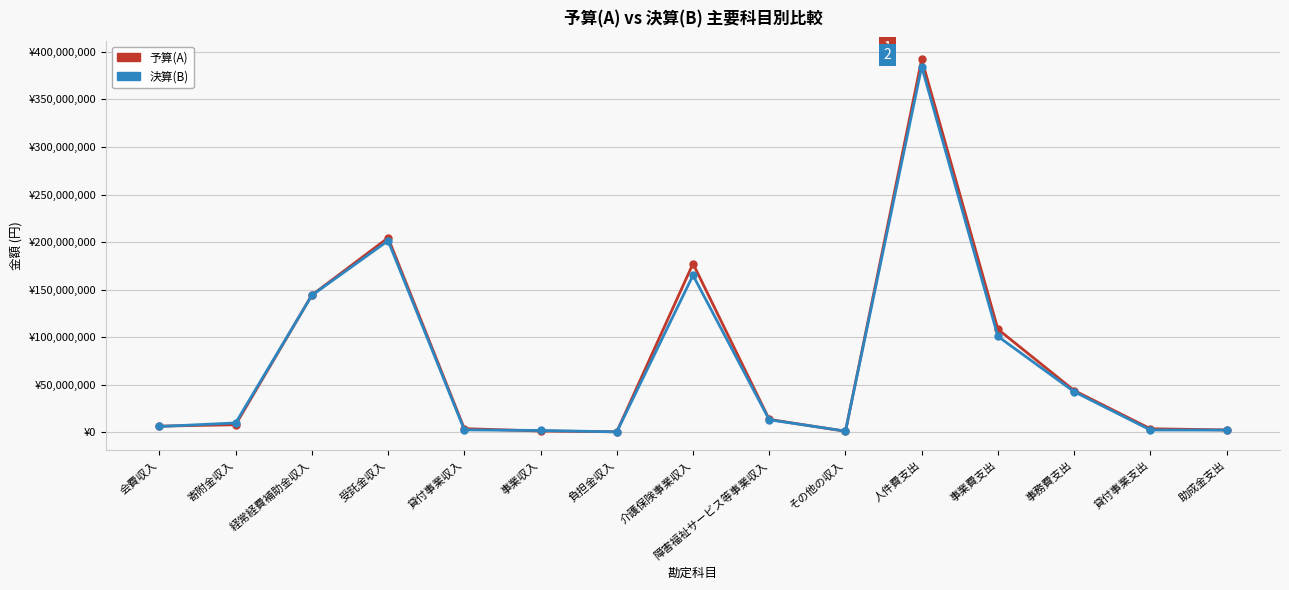

At which category does 予算(A) reach its first local valley?

負担金収入